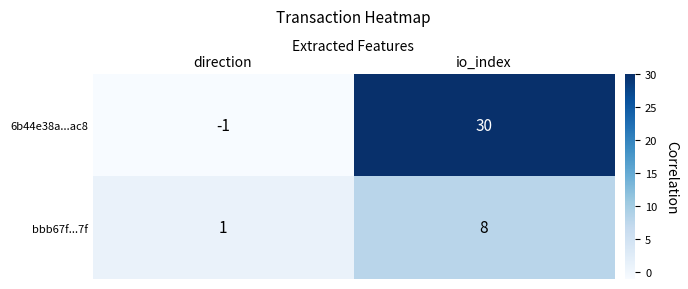

At which category does the chart reach its peak across all series?

io_index